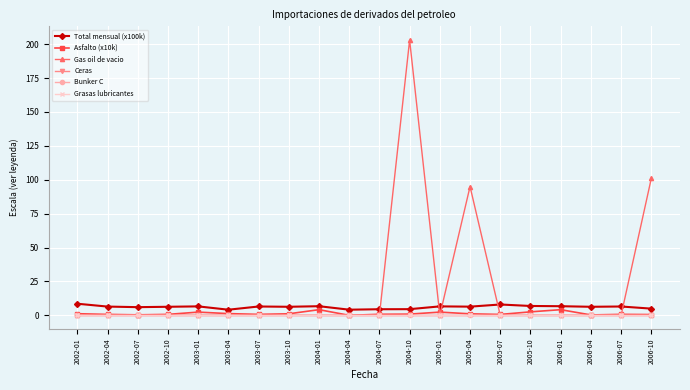

Rank the categories by Total mensual (x100k) value from highest to lowest.

2002-01, 2005-07, 2005-10, 2004-01, 2006-01, 2003-01, 2005-01, 2003-07, 2006-07, 2002-04, 2005-04, 2002-10, 2003-10, 2006-04, 2002-07, 2006-10, 2004-10, 2004-07, 2004-04, 2003-04